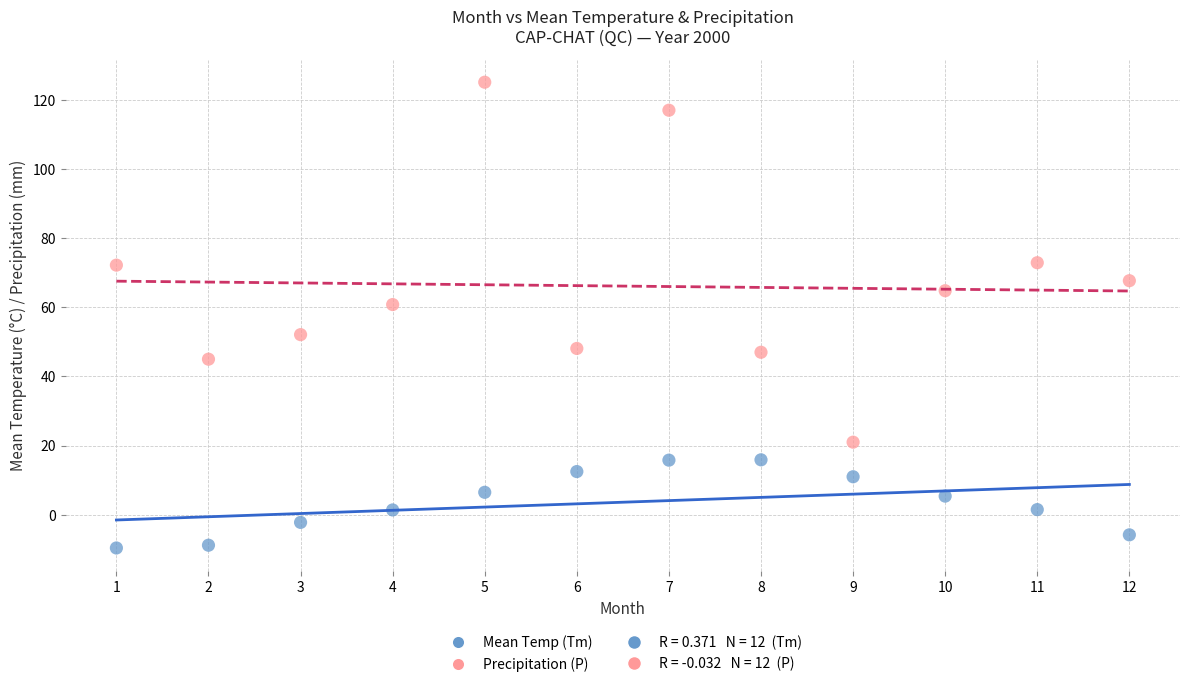

Across all data points, what is the range of Y values (max minus min)?

134.7